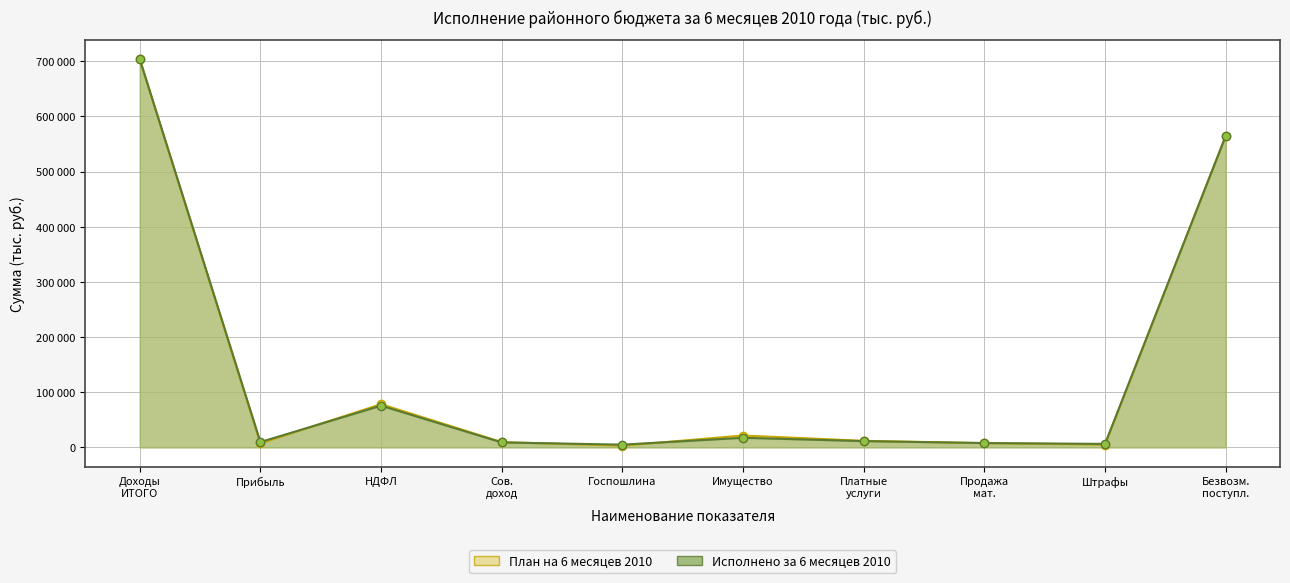

How many lines are shown in the chart?

2